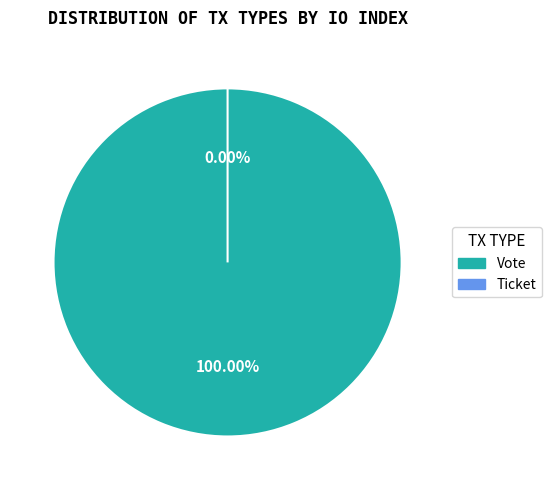

What percentage do Ticket and Vote together represent?

100.0%